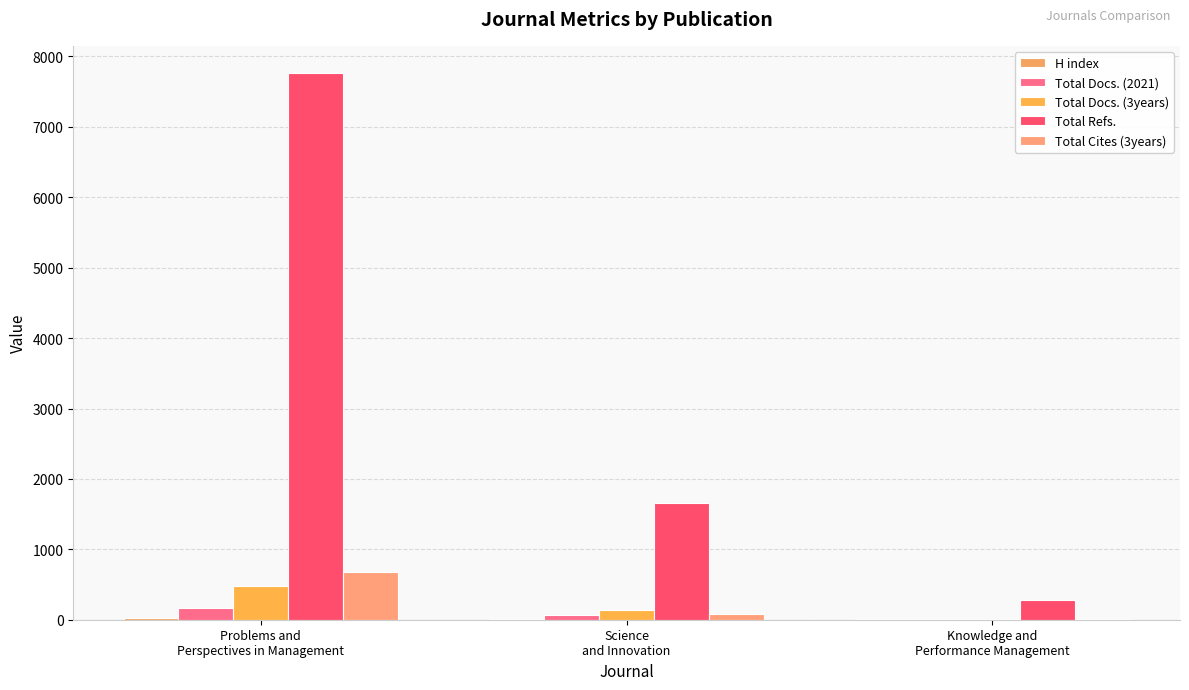

What is the approximate value of Total Docs. (2021) at Science
and Innovation, to the nearest 5?

70